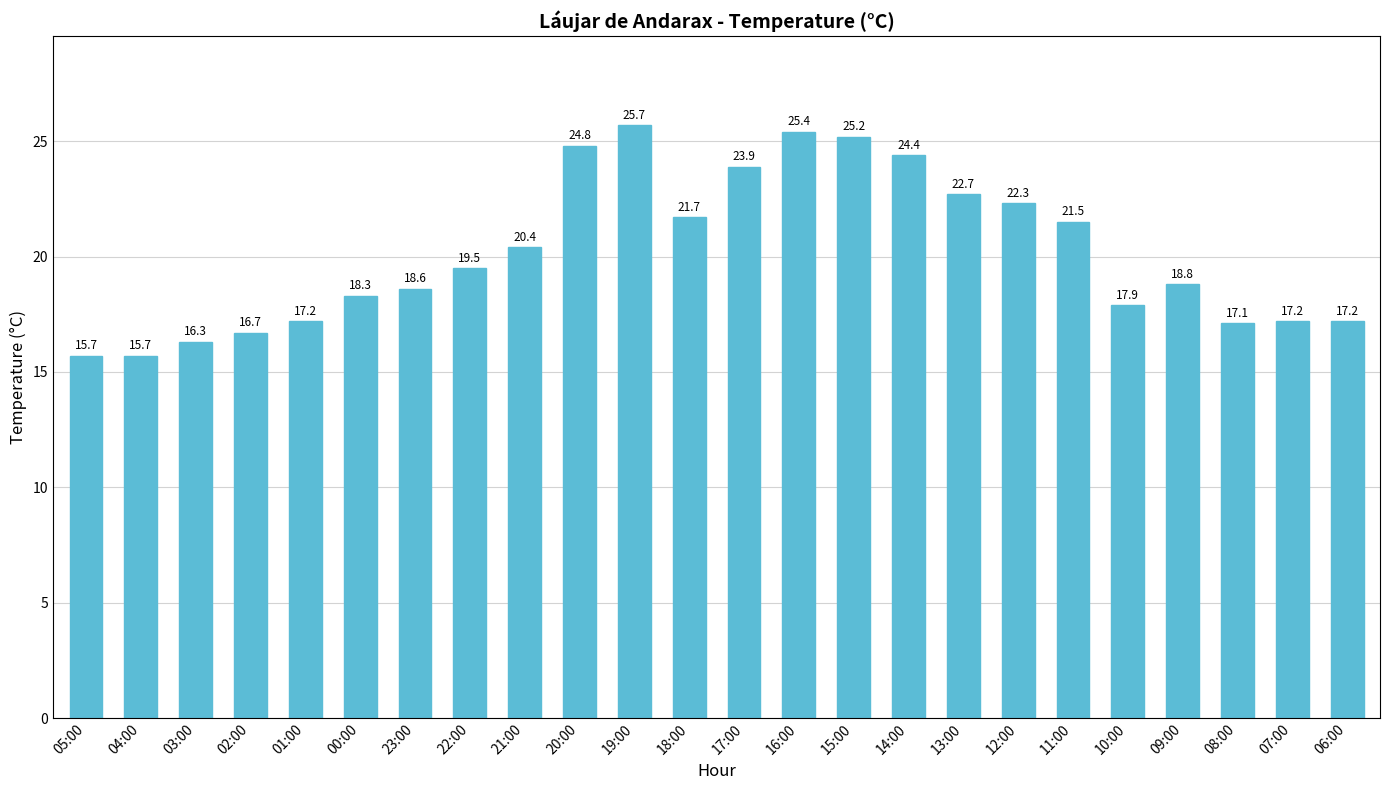

What is the average value?

20.2